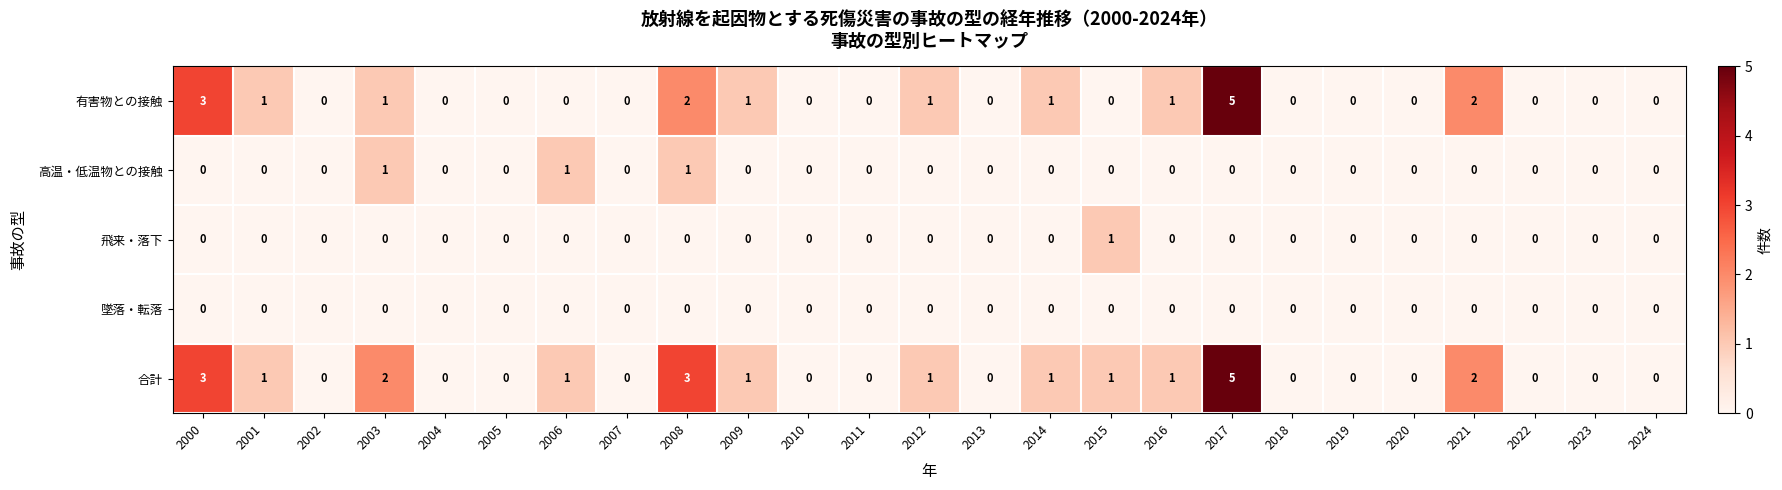

How many series are shown in this chart?

5